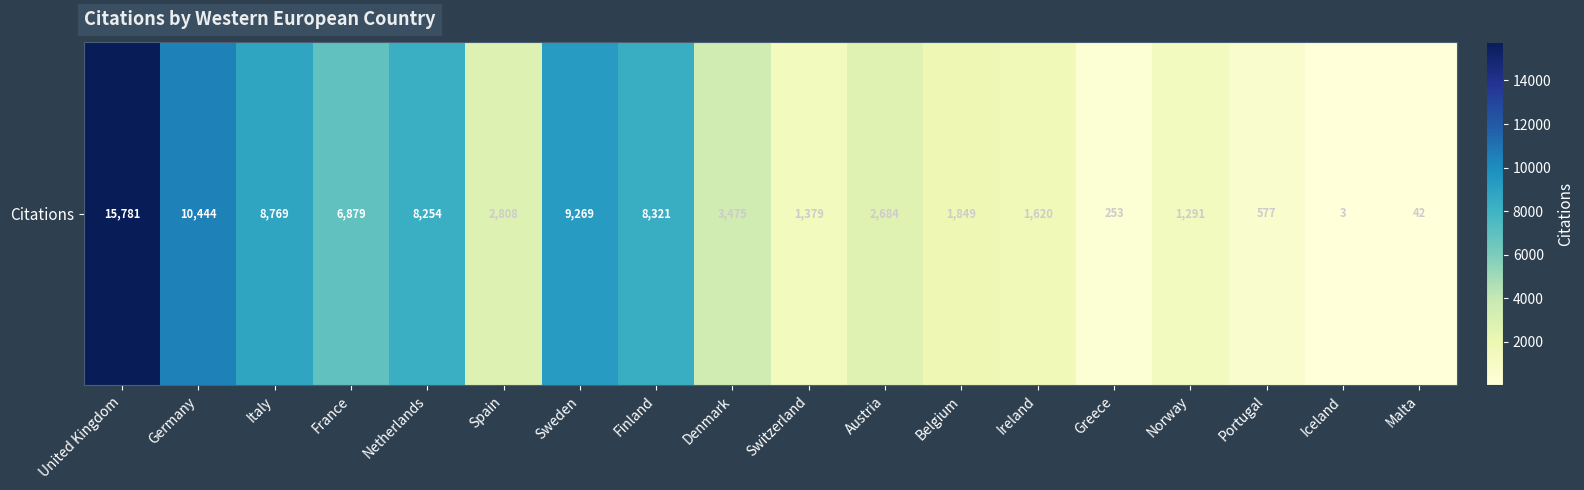

What is the change in value from France to Greece?

-6626